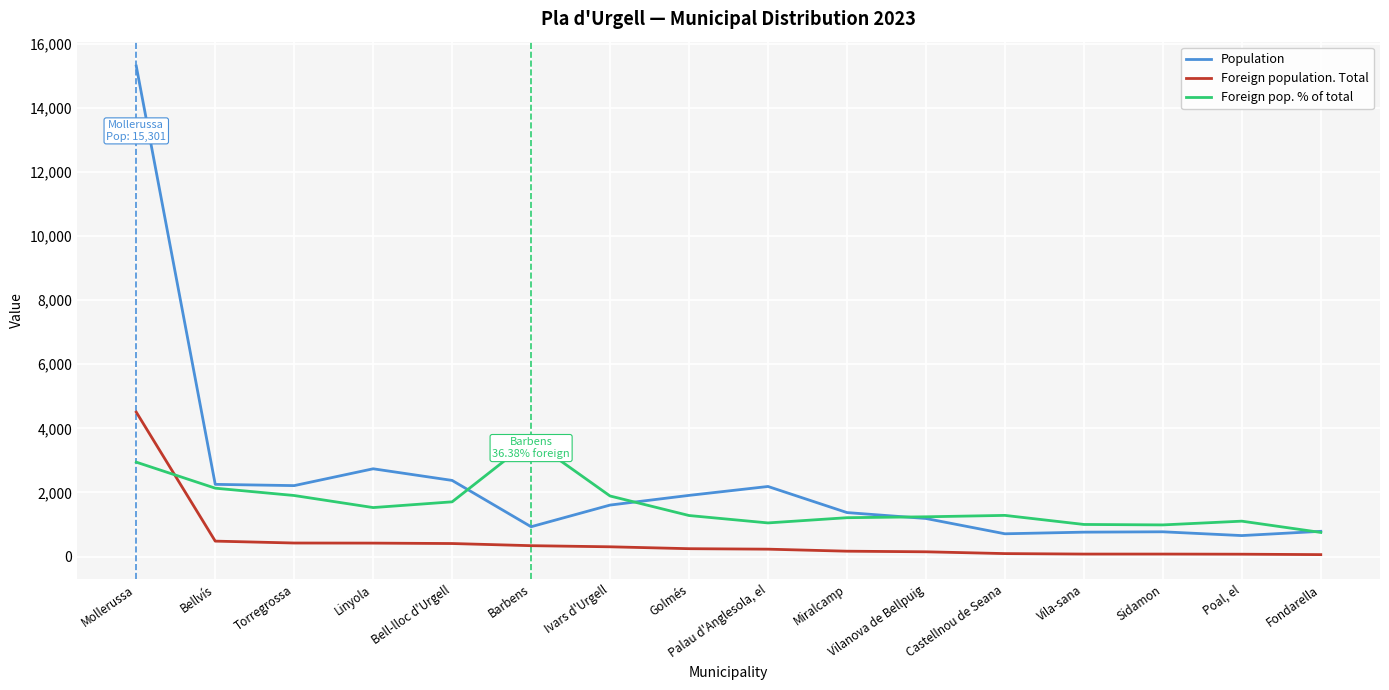

In Population, how many points are lower than both neighbors (excluding endpoints)?

4